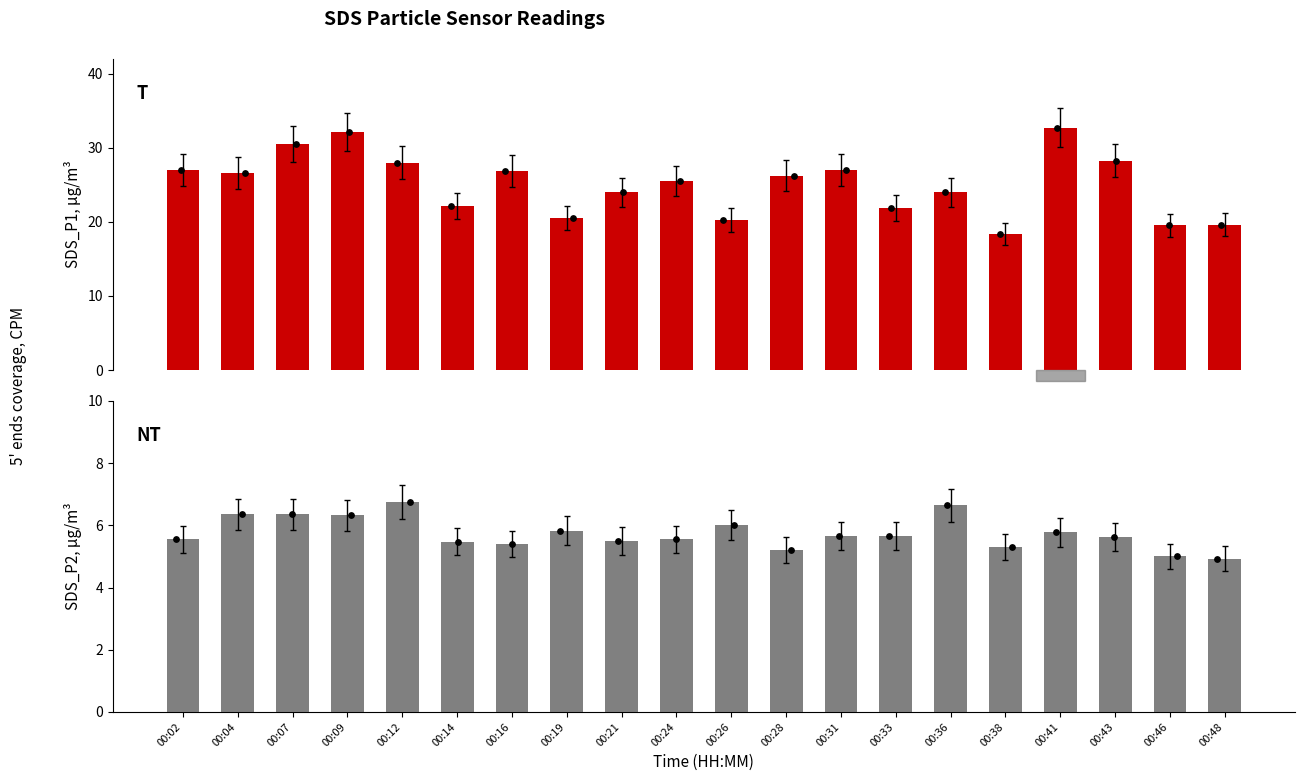

Is the value of SDS_P1 at 00:24 greater than the value of SDS_P2 at 00:46?

Yes